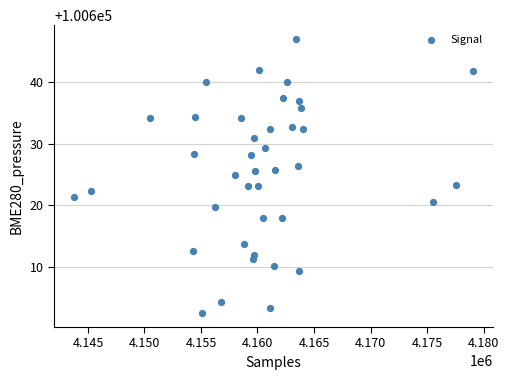

What is the range of X values (max minus min)?

35298.0